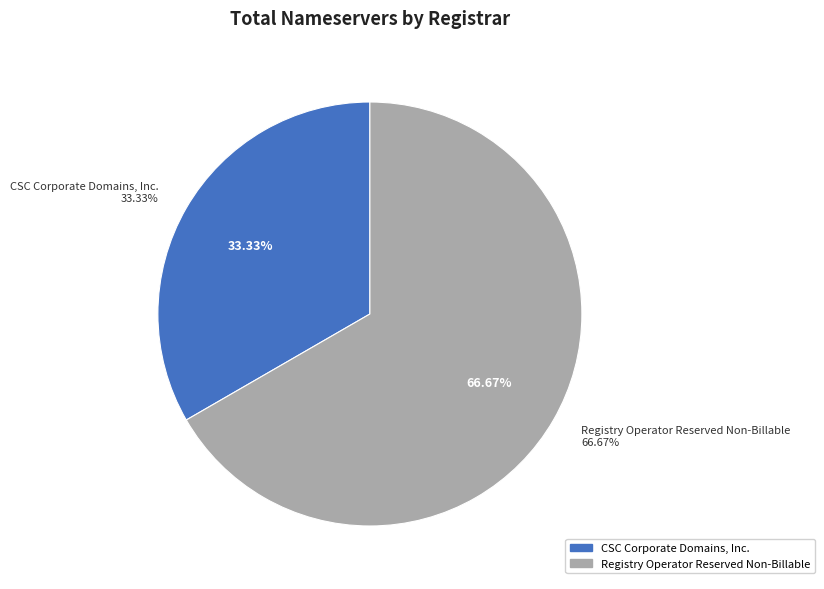

Approximately how many times larger is the value at Registry Operator Reserved Non-Billable compared to CSC Corporate Domains, Inc.?

2.0